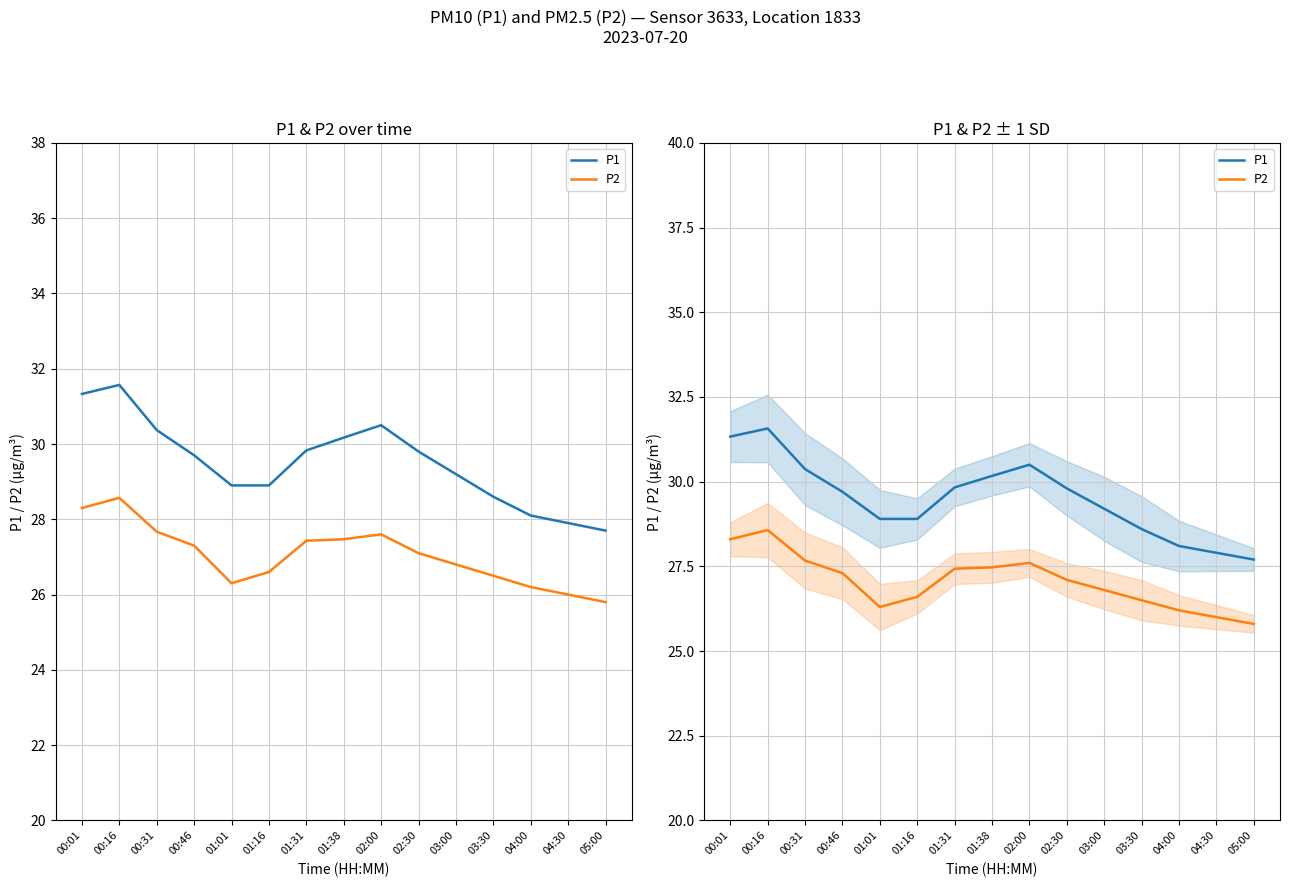

In P2, how many points are higher than both neighbors (excluding endpoints)?

2